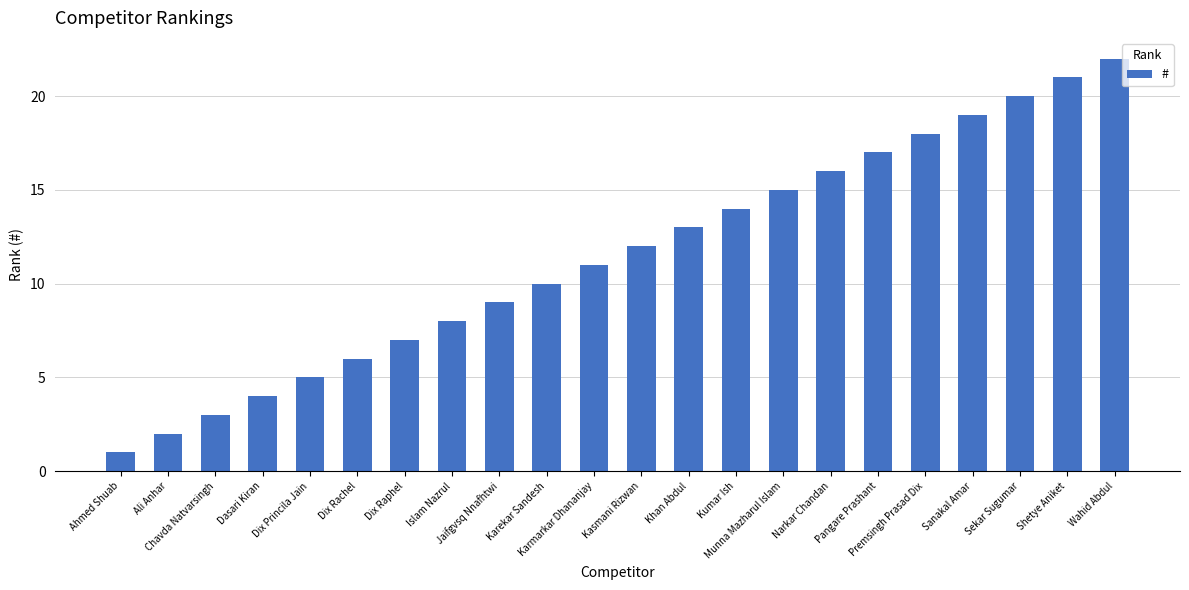

What is the greatest value displayed?

22